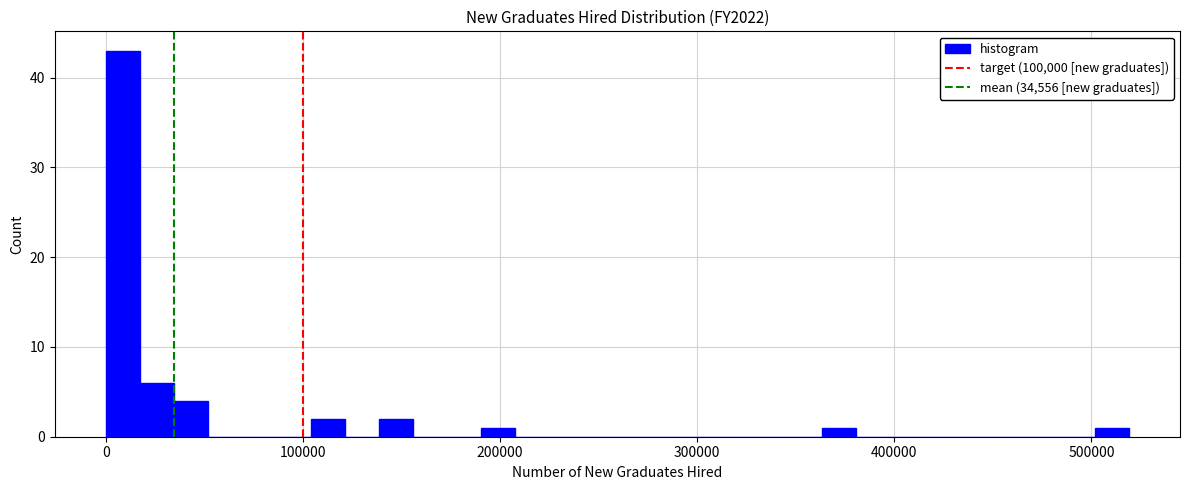

Read against the x-axis, roughly where is the centre of the tallest bar?

10000